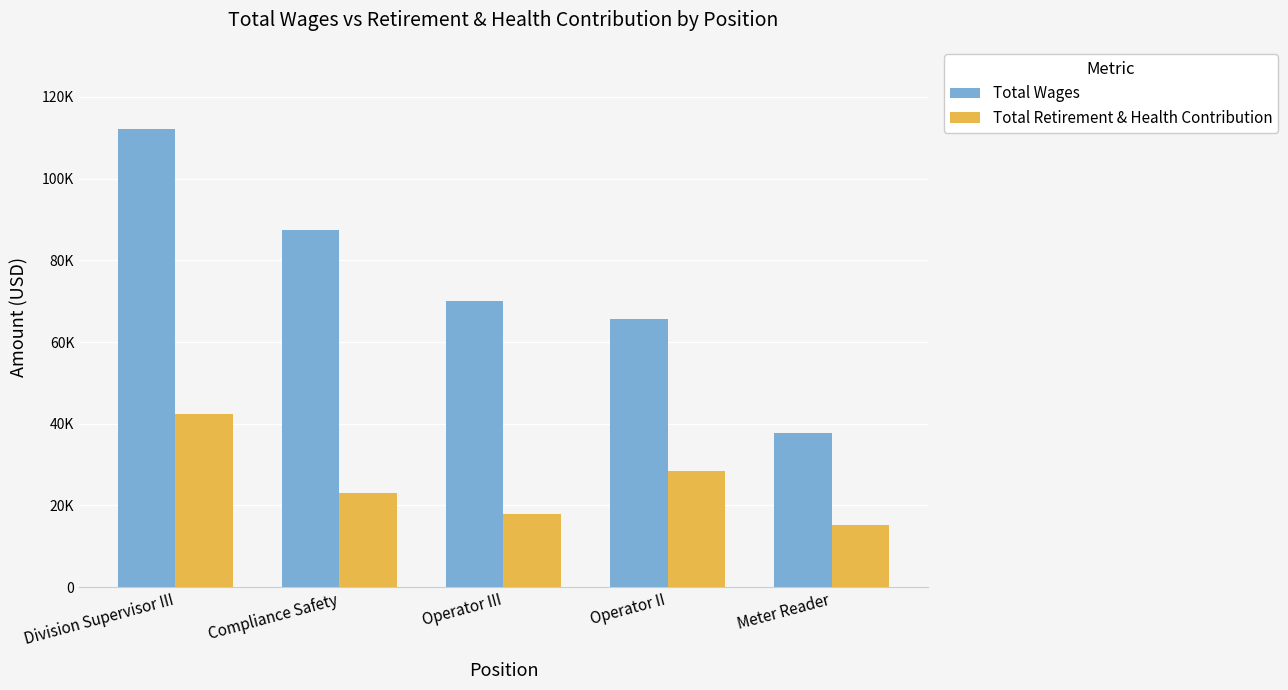

What are all the series names shown in the legend?

Total Wages, Total Retirement & Health Contribution